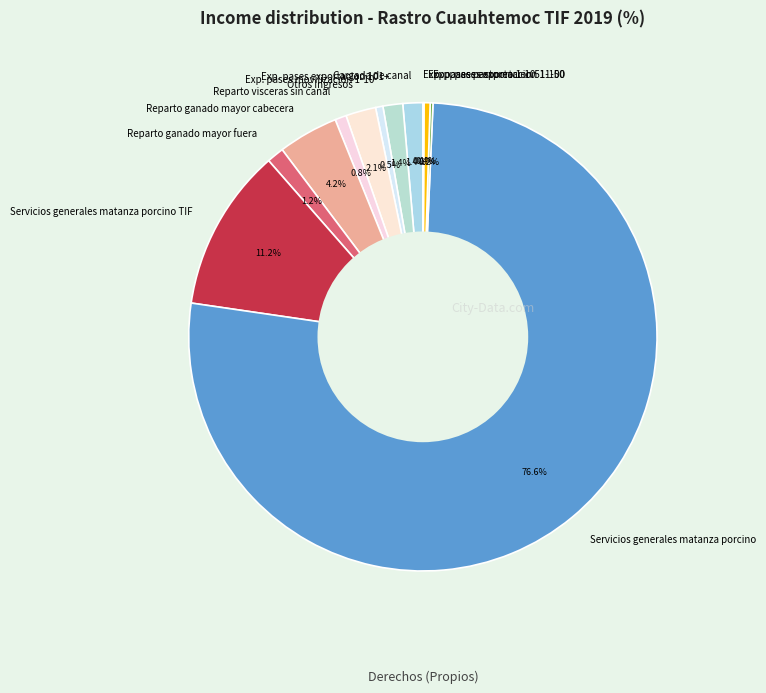

What is the largest slice in the pie chart?

Servicios generales matanza porcino